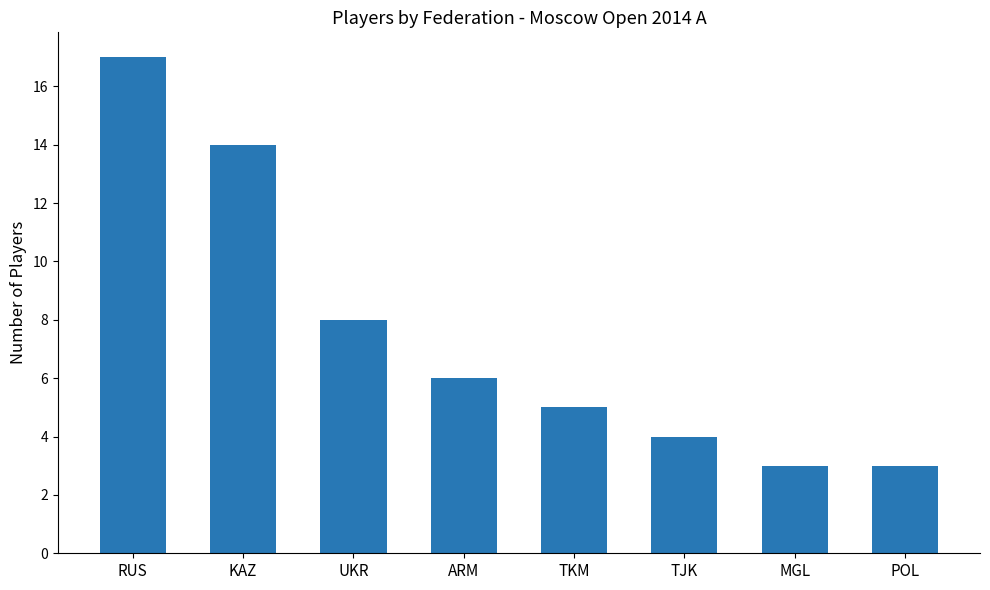

Are the bars grouped side by side (vs. stacked)?

No